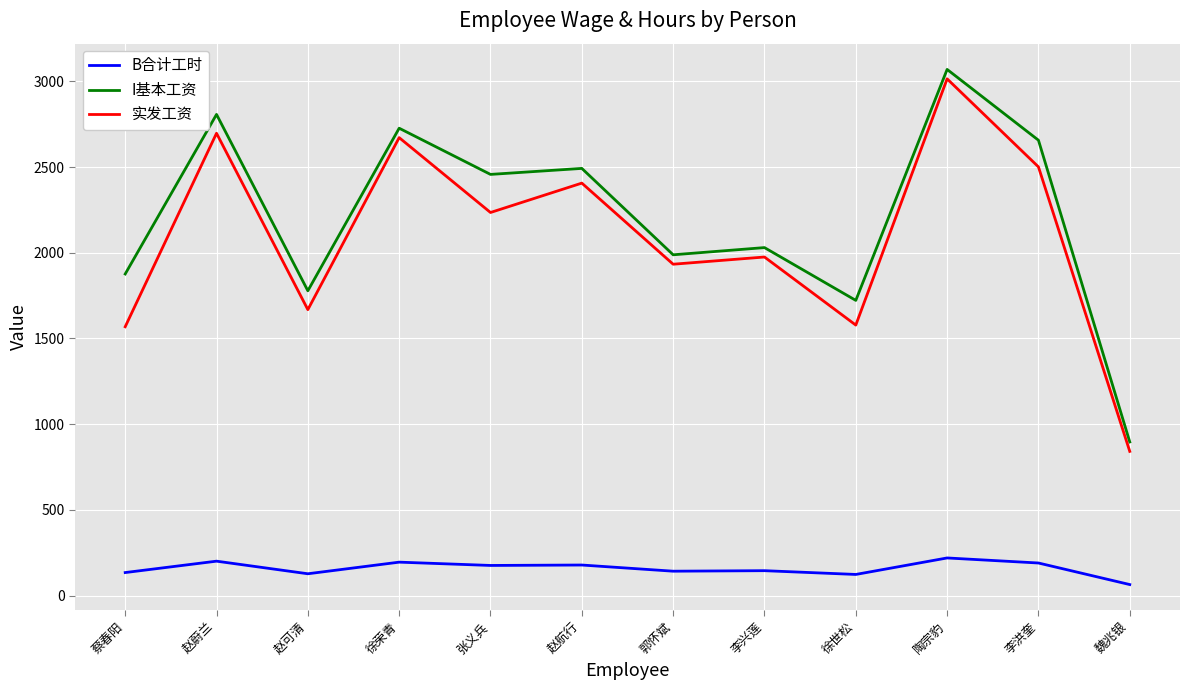

What is the difference between the maximum and minimum values in the 实发工资 series?

2173.5